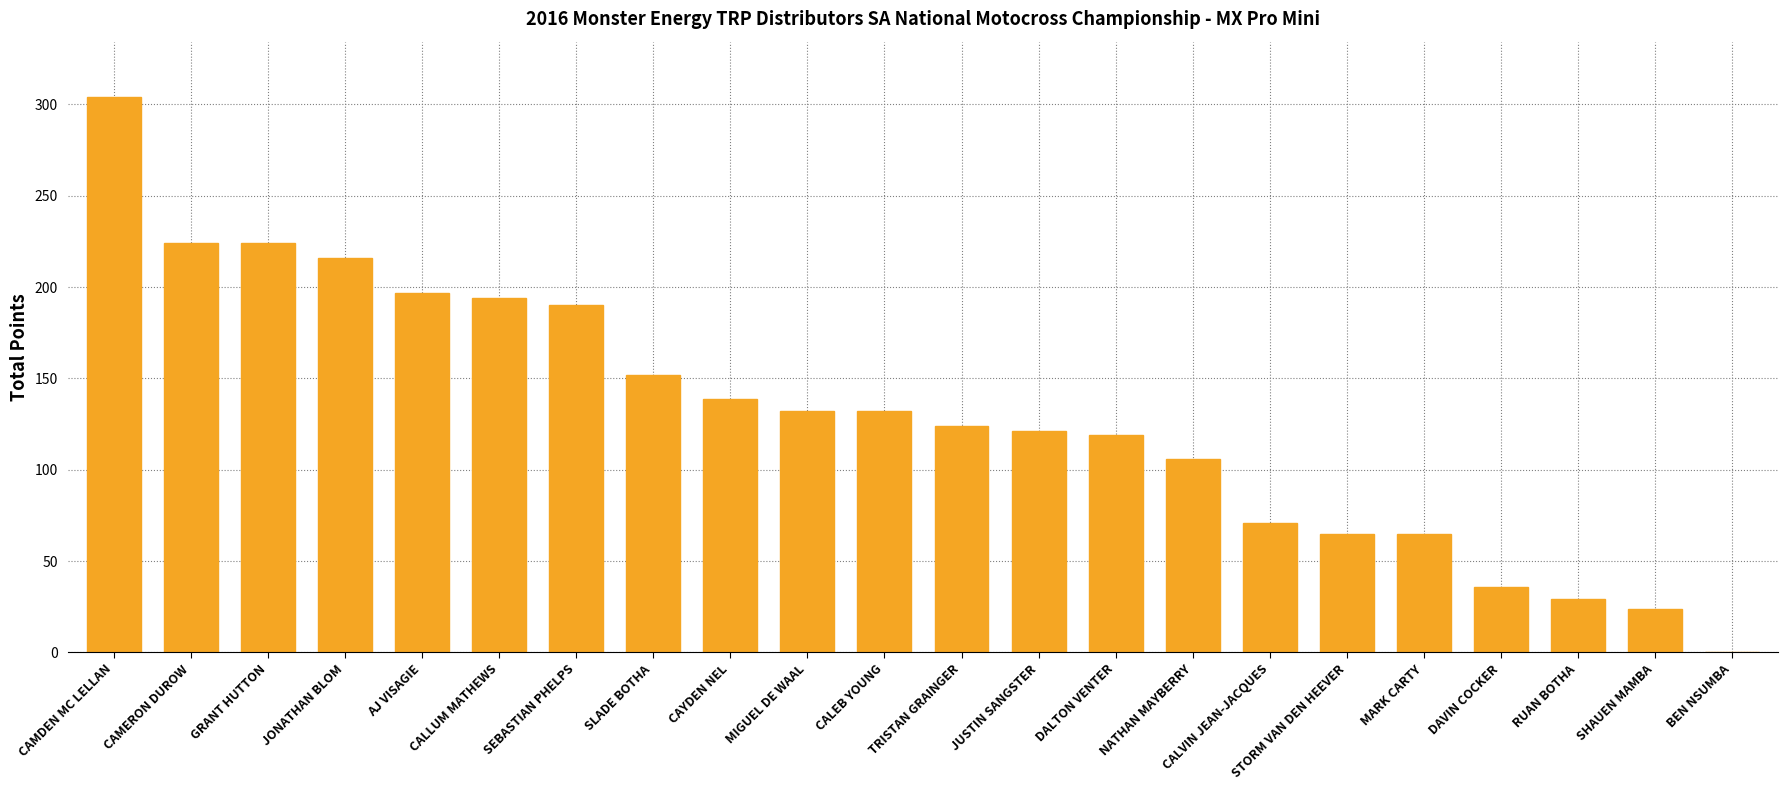

What is the change in value from DALTON VENTER to RUAN BOTHA?

-90